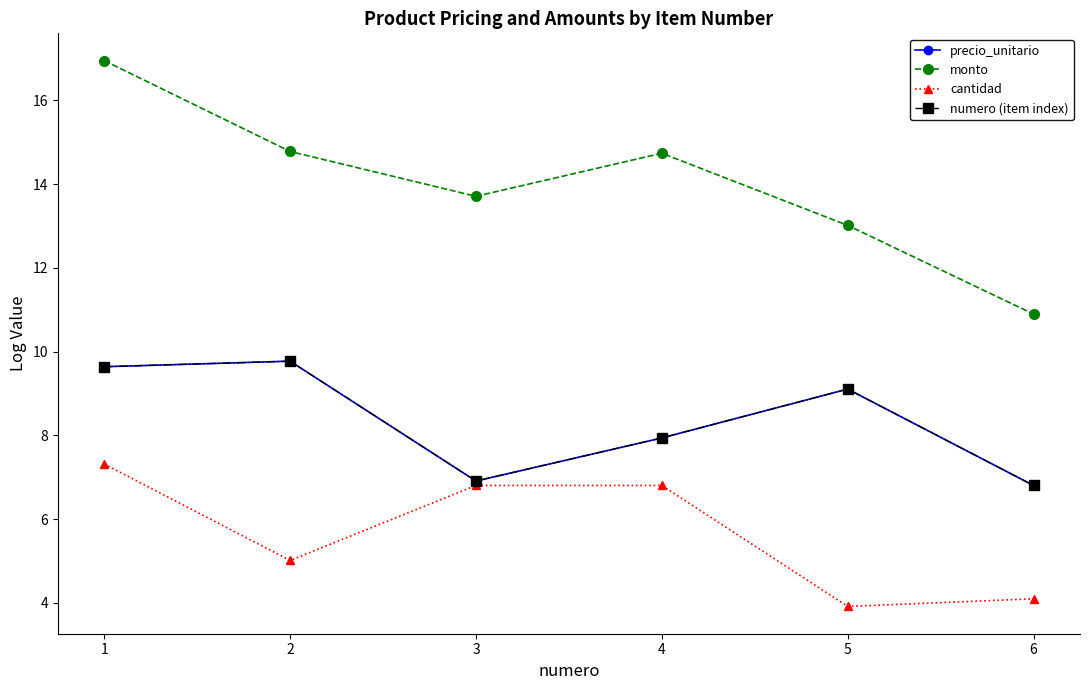

At which category does numero (item index) reach its first local peak?

2